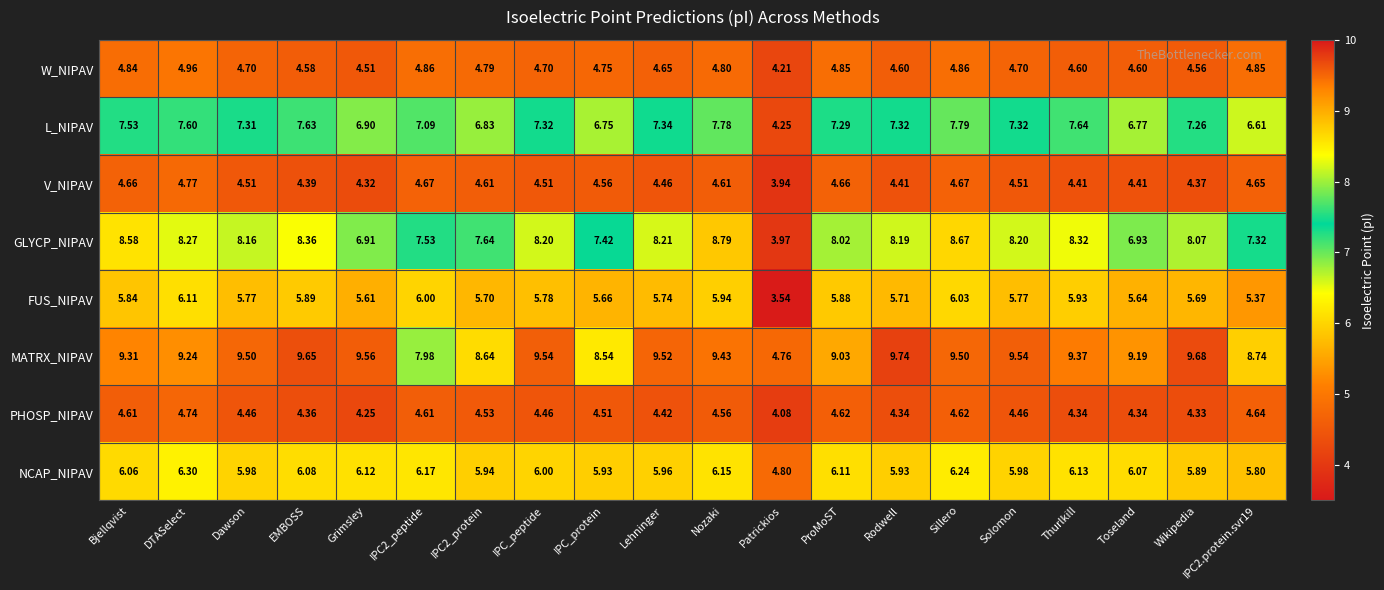

Which series has the widest spread of values?

MATRX_NIPAV